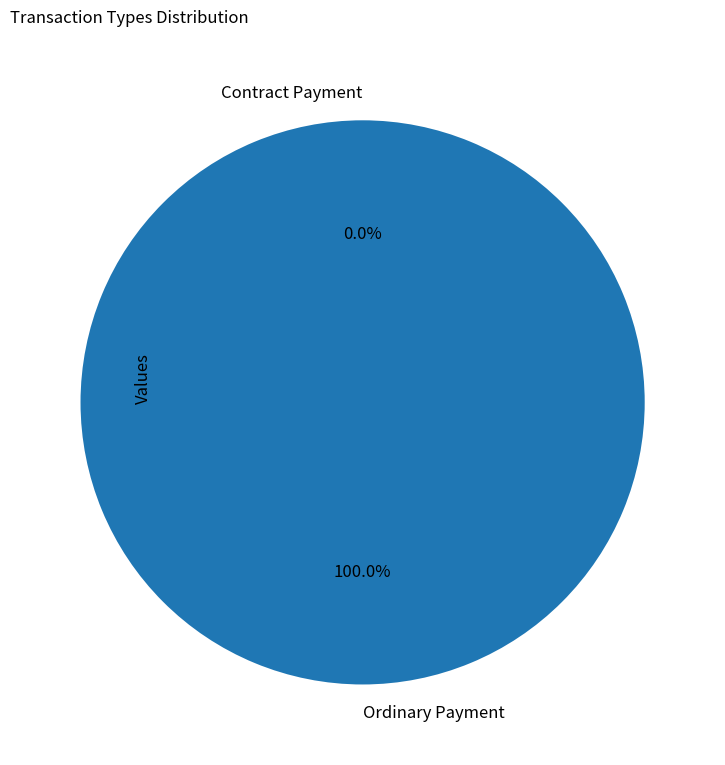

The Contract Payment slice represents 1% of the pie. True or false?

False